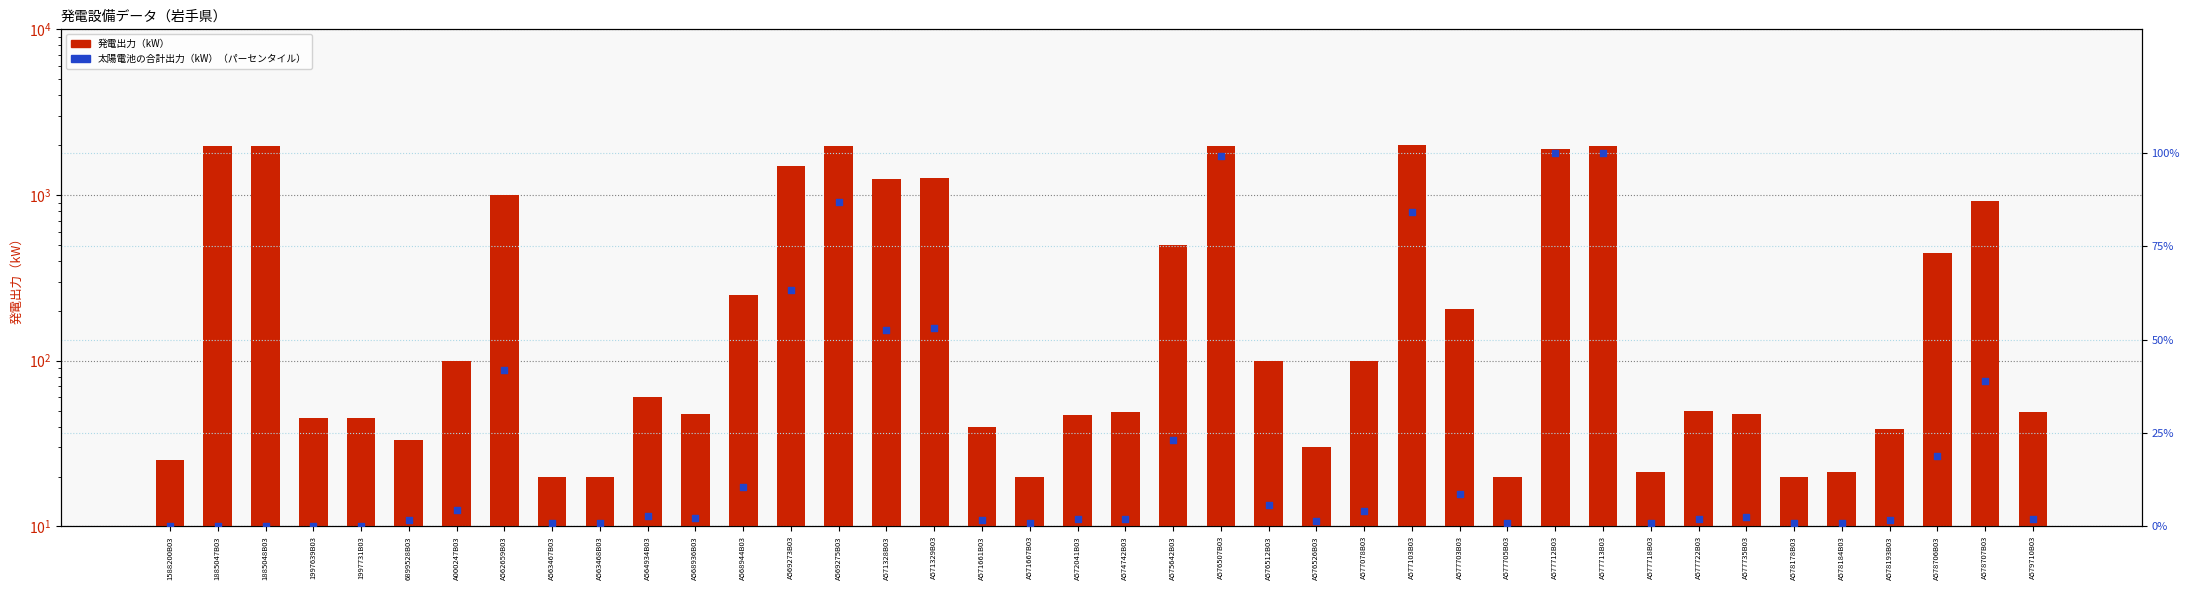

At which category is the sum across all series the highest?

A576507B03